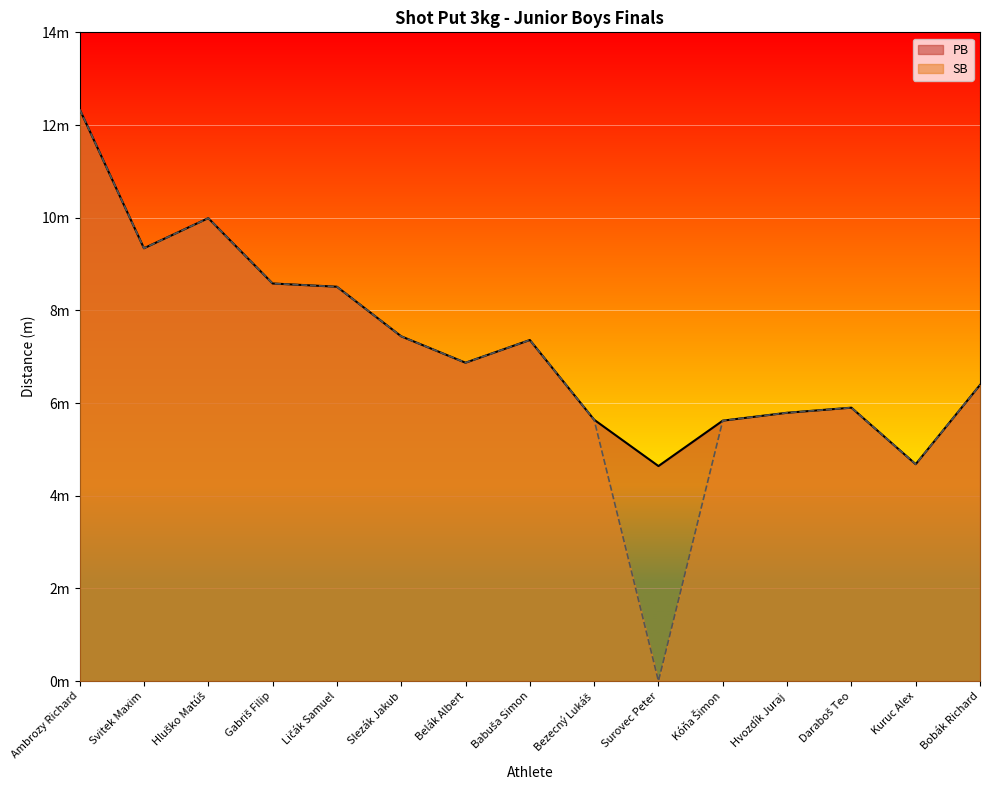

Reading right to left, transcribe all the data shown in this chart.

PB: Bobák Richard=6.4	Kuruc Alex=4.7	Daraboš Teo=5.9	Hvozdík Juraj=5.8	Kóňa Šimon=5.6	Surovec Peter=4.6	Bezecný Lukáš=5.6	Babuša Simon=7.4	Belák Albert=6.9	Slezák Jakub=7.4	Ličák Samuel=8.5	Gabriš Filip=8.6	Hluško Matúš=10.0	Svitek Maxim=9.3	Ambrozy Richard=12.3
SB: Bobák Richard=6.4	Kuruc Alex=4.7	Daraboš Teo=5.9	Hvozdík Juraj=5.8	Kóňa Šimon=5.6	Surovec Peter=0.0	Bezecný Lukáš=5.6	Babuša Simon=7.4	Belák Albert=6.9	Slezák Jakub=7.4	Ličák Samuel=8.5	Gabriš Filip=8.6	Hluško Matúš=10.0	Svitek Maxim=9.3	Ambrozy Richard=12.3